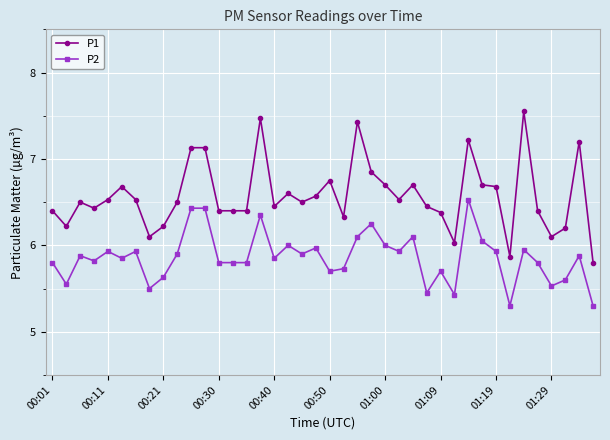

Count the number of categories in the chart.

40